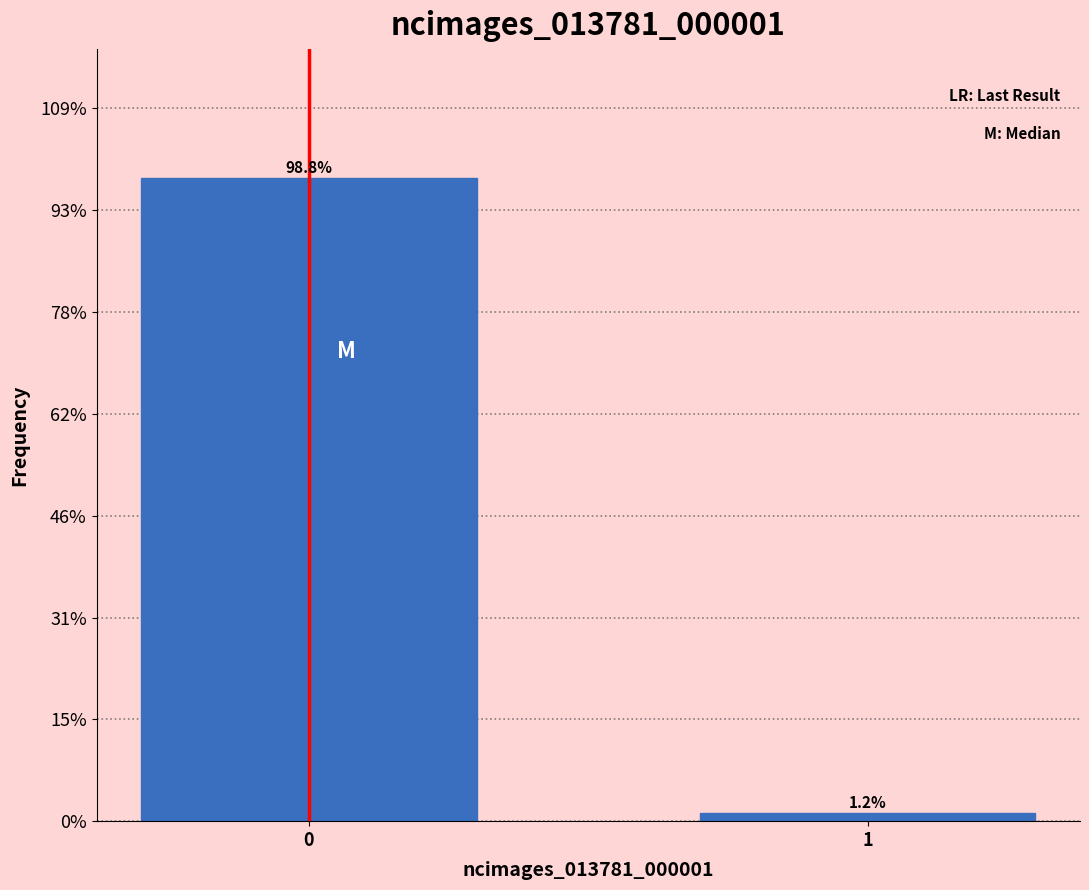

Does the chart contain any negative values?

No